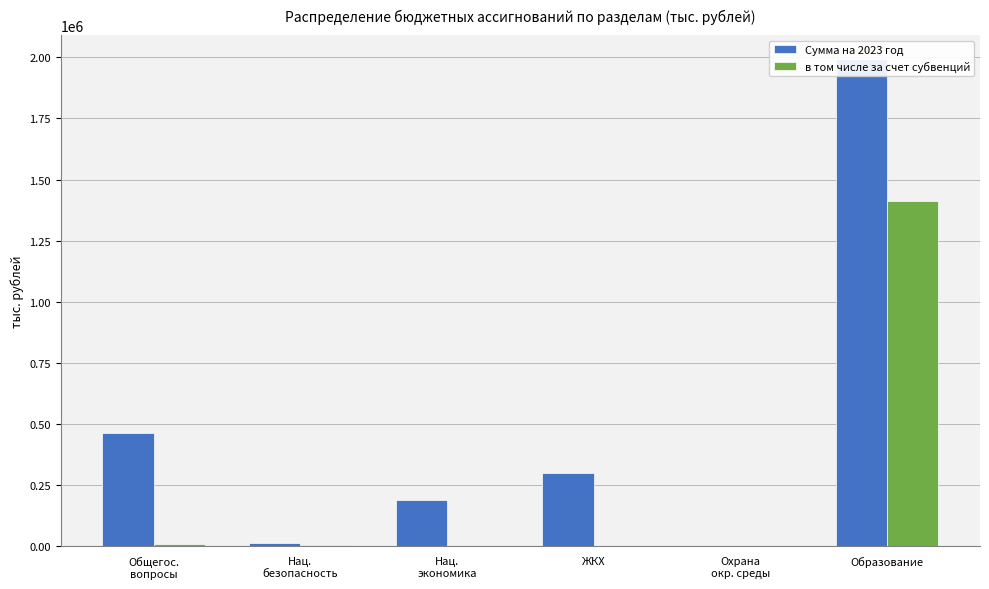

At which label is Сумма на 2023 год closest to 996275?

Общегос.
вопросы